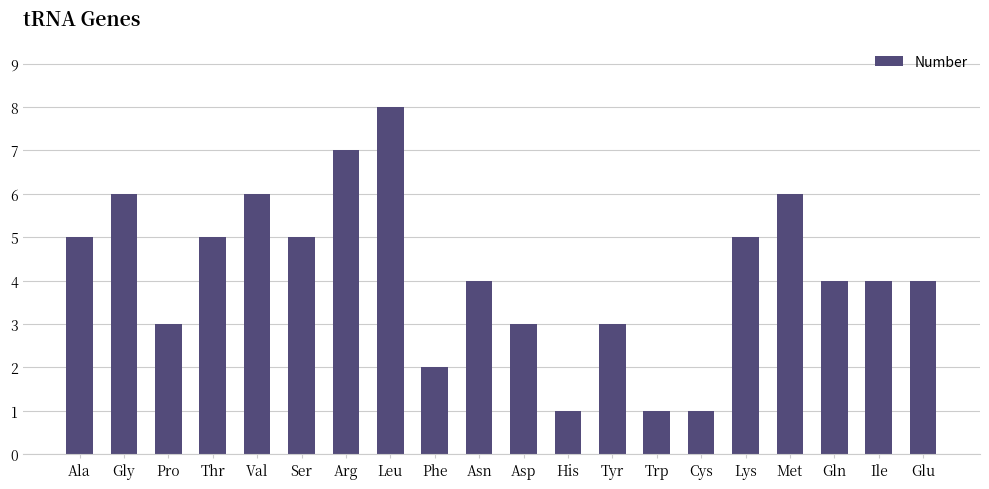

What position from the left is Asp?

11